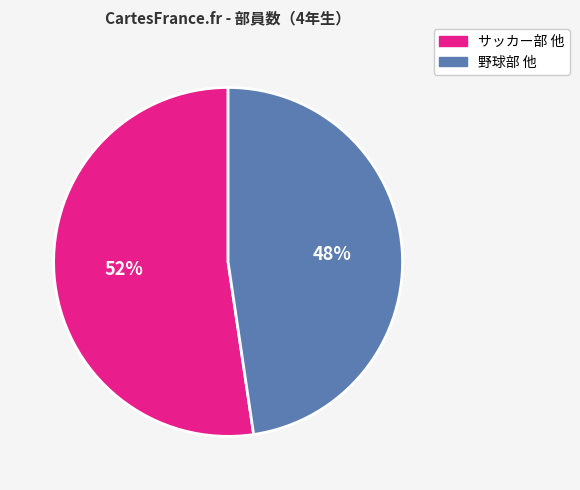

How many segments does this pie chart have?

2